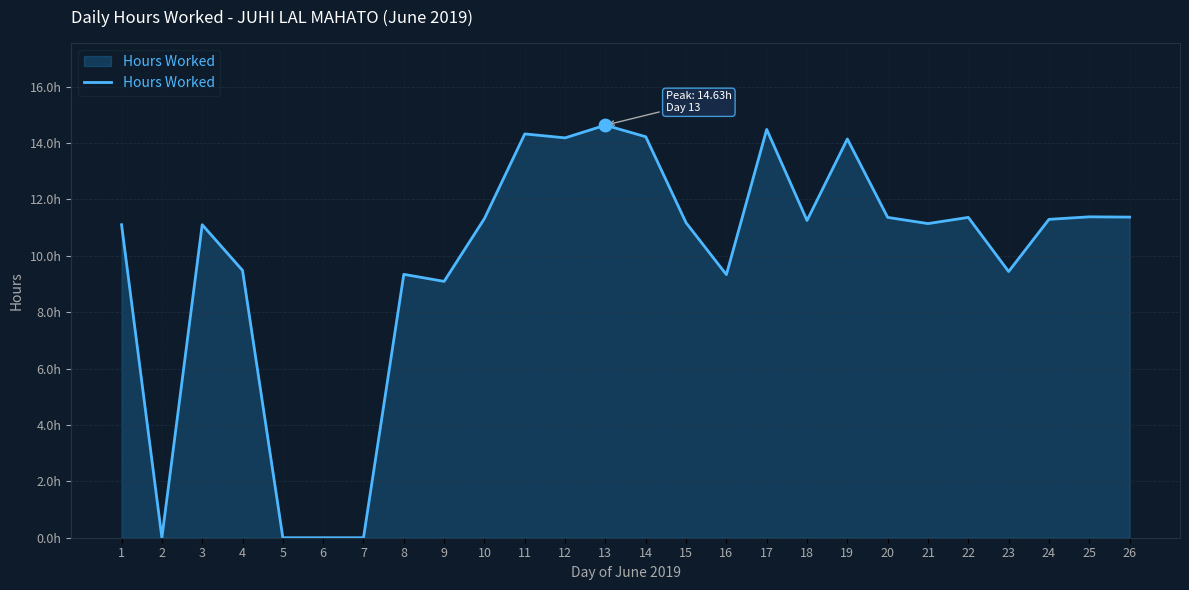

What is the change in value from 1 to 5?

-11.1